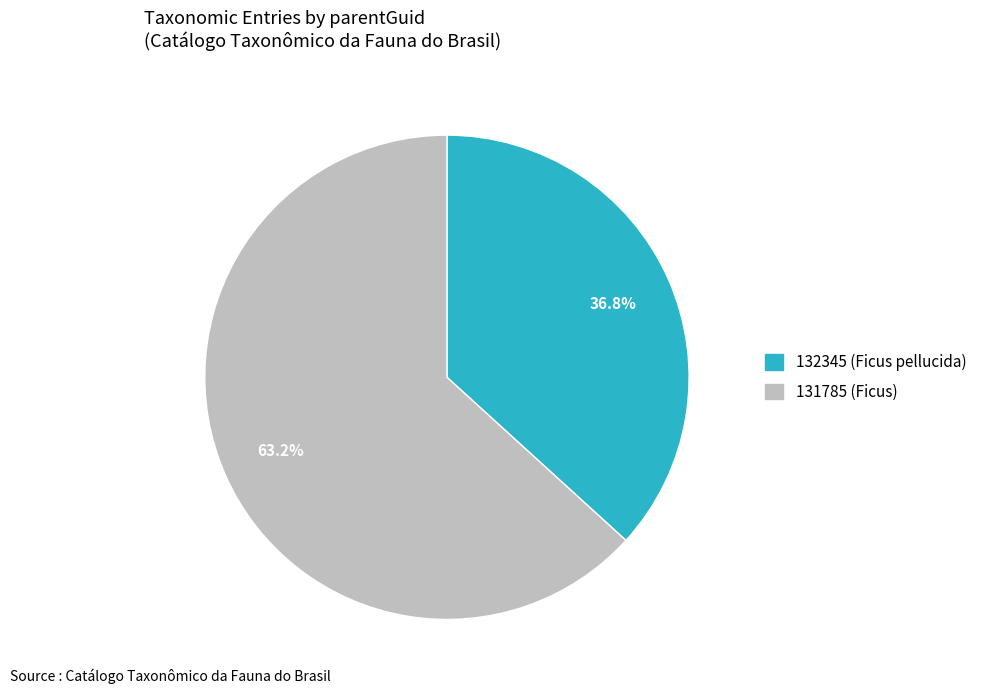

Does 131785 (Ficus) account for over 50% of the chart?

Yes